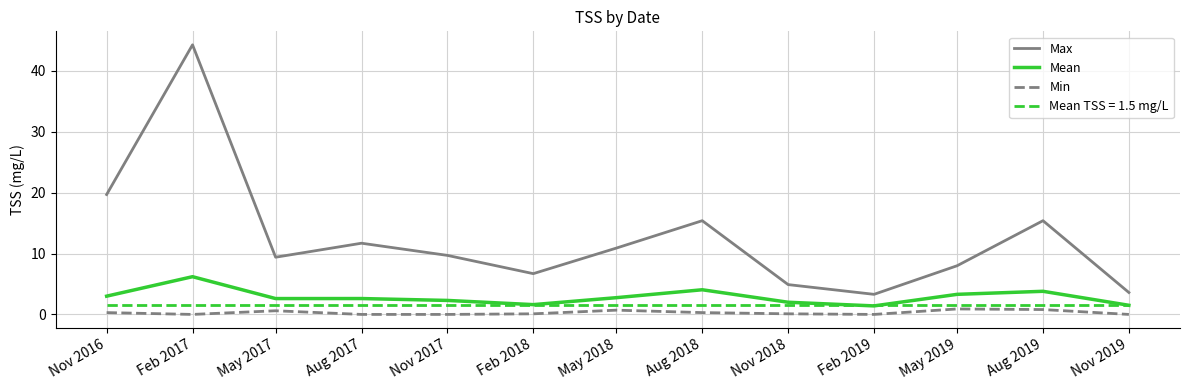

True or false: Min and Max cross at least once.

False